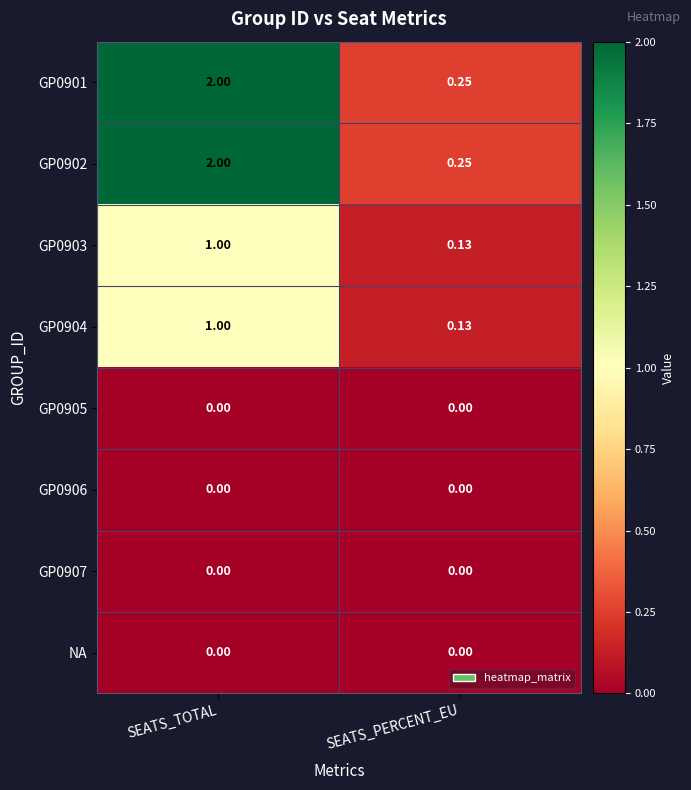

Which category has the highest value across all series?

SEATS_TOTAL